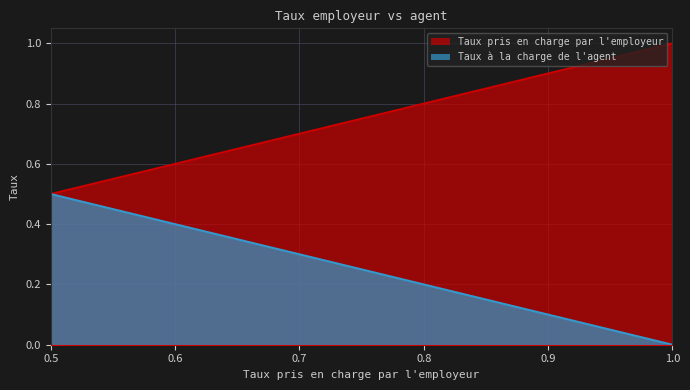

Reading left to right, extract all data points from this chart.

Taux pris en charge par l'employeur: 0.5=0.5	0.6=0.6	0.7=0.7	0.8=0.8	0.9=0.9	1.0=1.0
Taux à la charge de l'agent: 0.5=0.5	0.6=0.4	0.7=0.3	0.8=0.2	0.9=0.1	1.0=0.0